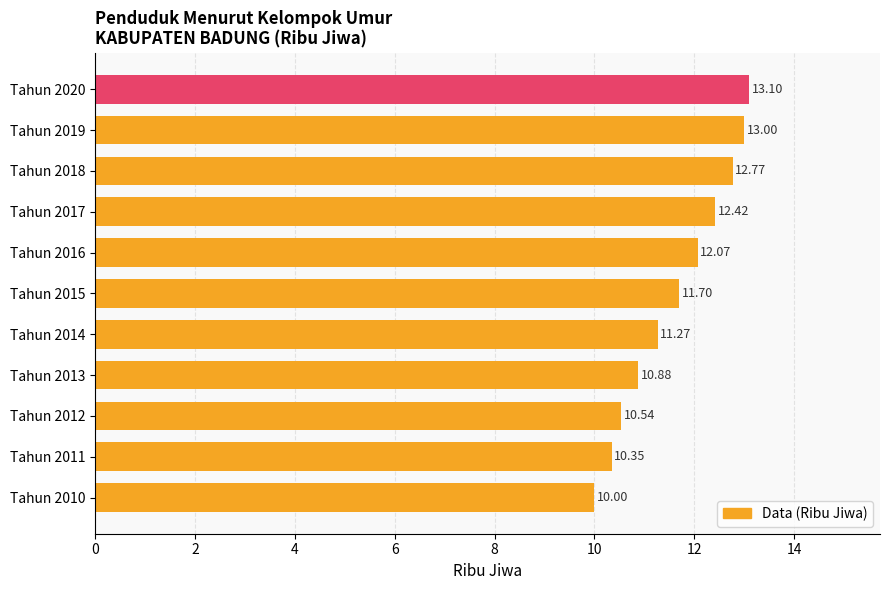

Count the number of data series in this chart.

1